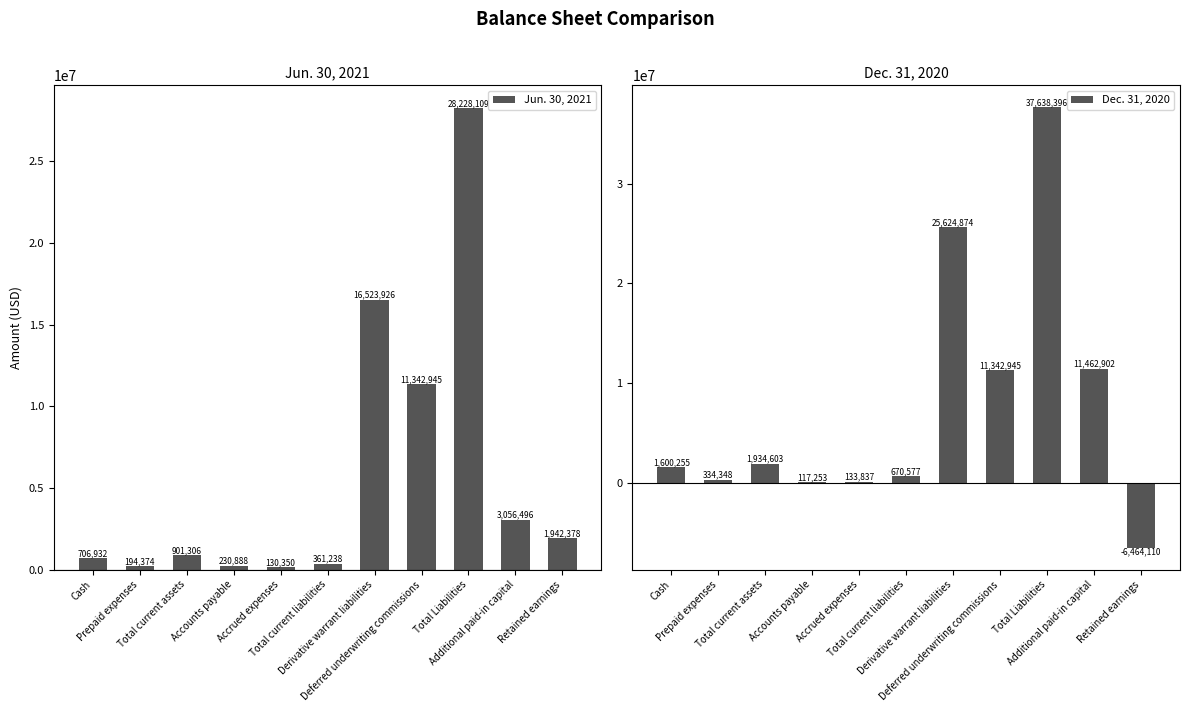

At which category does the chart reach its peak across all series?

Total Liabilities